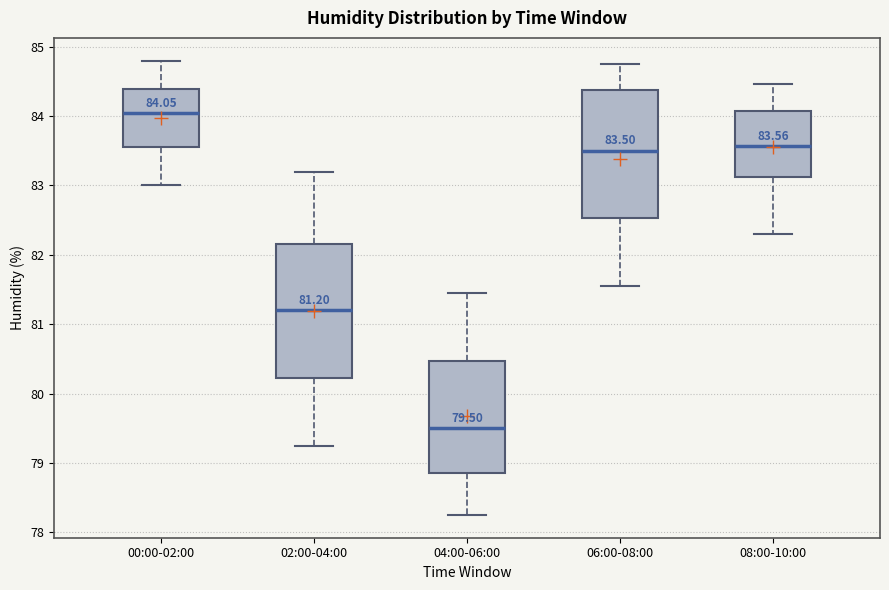

Which box's median line is the lowest?

04:00-06:00